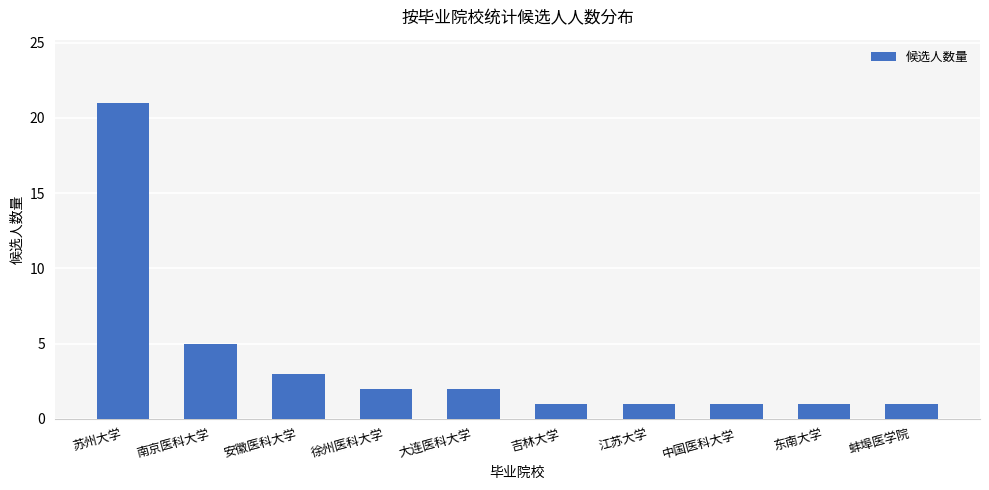

Which label corresponds to the largest value in the chart?

苏州大学